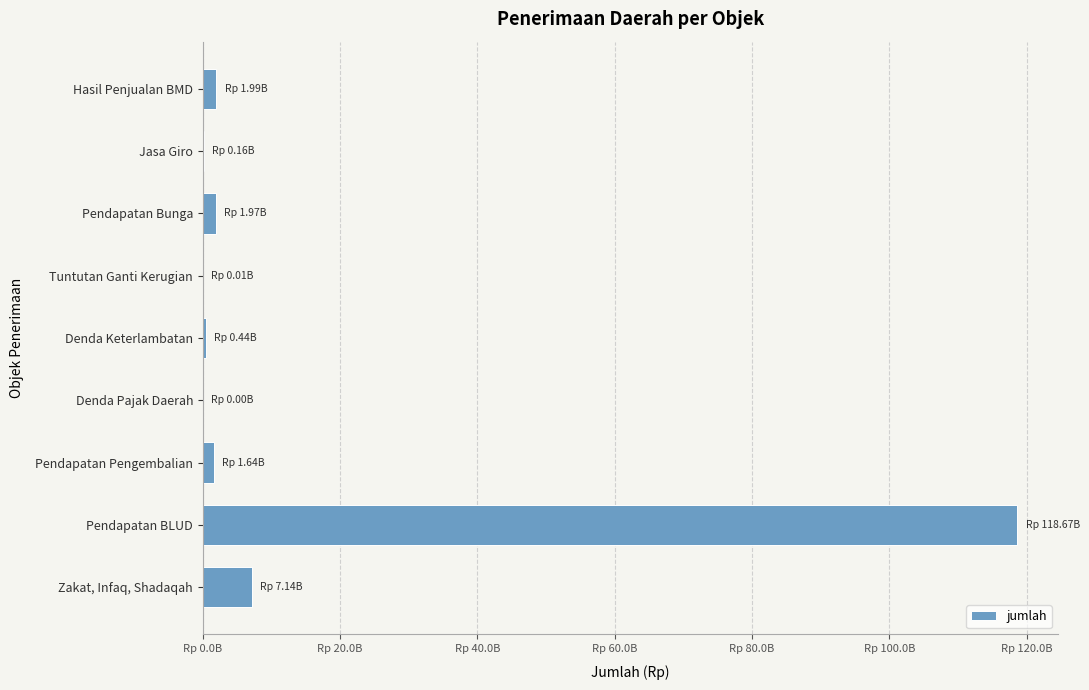

What is the sum of all values?

132004882211